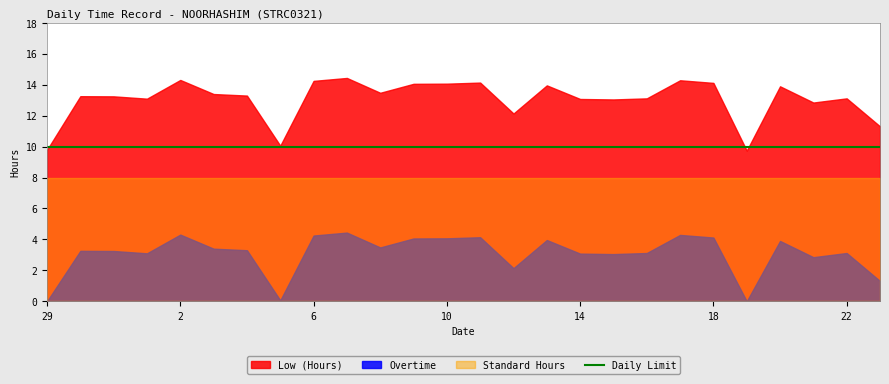

What position from the left is 15?

18